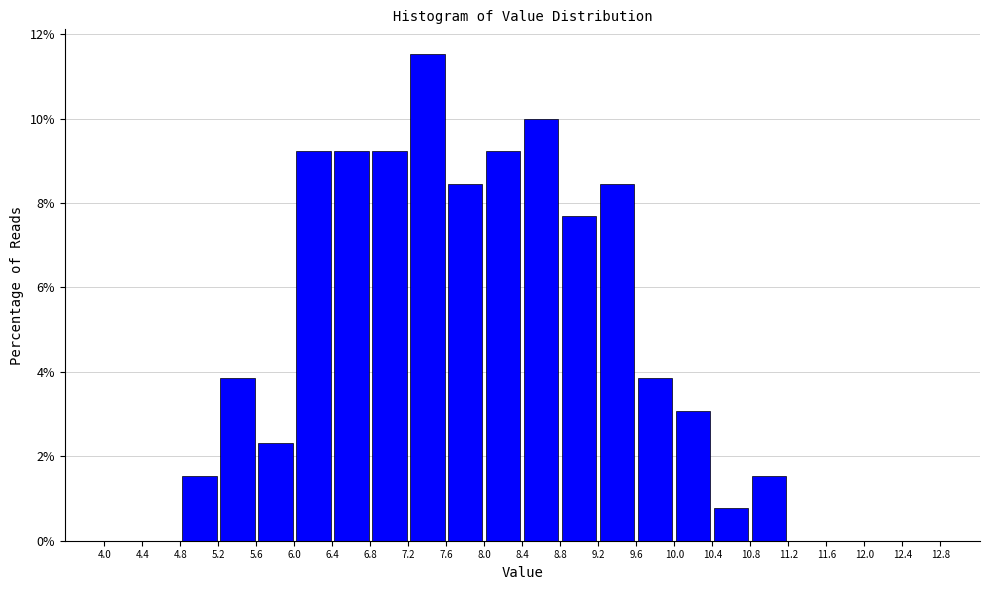

Reading left to right, transcribe this chart: for each bar, give the range it covers on the x-axis and its height. The values are not printed on the chart, so give them approximately, as read against the axis.

4.0 to 4.4: 0
4.4 to 4.8: 0
4.8 to 5.2: 1.6
5.2 to 5.6: 3.8
5.6 to 6.0: 2.4
6.0 to 6.4: 9.2
6.4 to 6.8: 9.2
6.8 to 7.2: 9.2
7.2 to 7.6: 11.6
7.6 to 8.0: 8.4
8.0 to 8.4: 9.2
8.4 to 8.8: 10.0
8.8 to 9.2: 7.6
9.2 to 9.6: 8.4
9.6 to 10.0: 3.8
10.0 to 10.4: 3.0
10.4 to 10.8: 0.8
10.8 to 11.2: 1.6
11.2 to 11.6: 0
11.6 to 12.0: 0
12.0 to 12.4: 0
12.4 to 12.8: 0